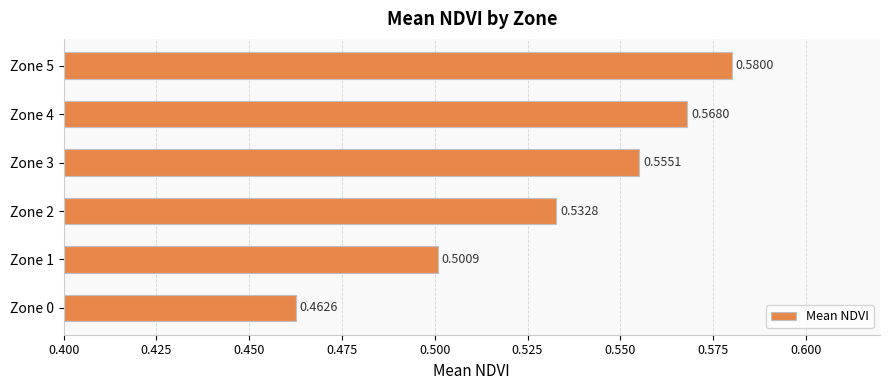

List the labels in order of value, smallest first.

Zone 0, Zone 1, Zone 2, Zone 3, Zone 4, Zone 5